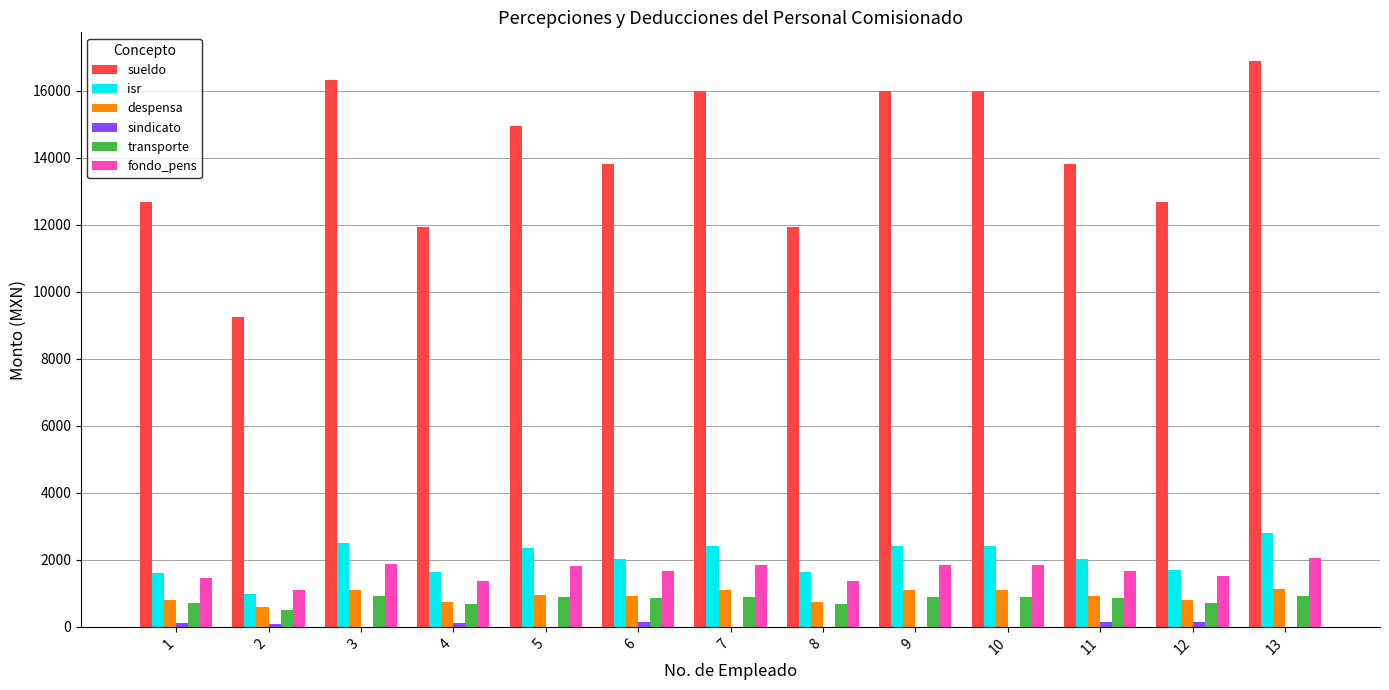

Which series has the largest total across all categories?

sueldo